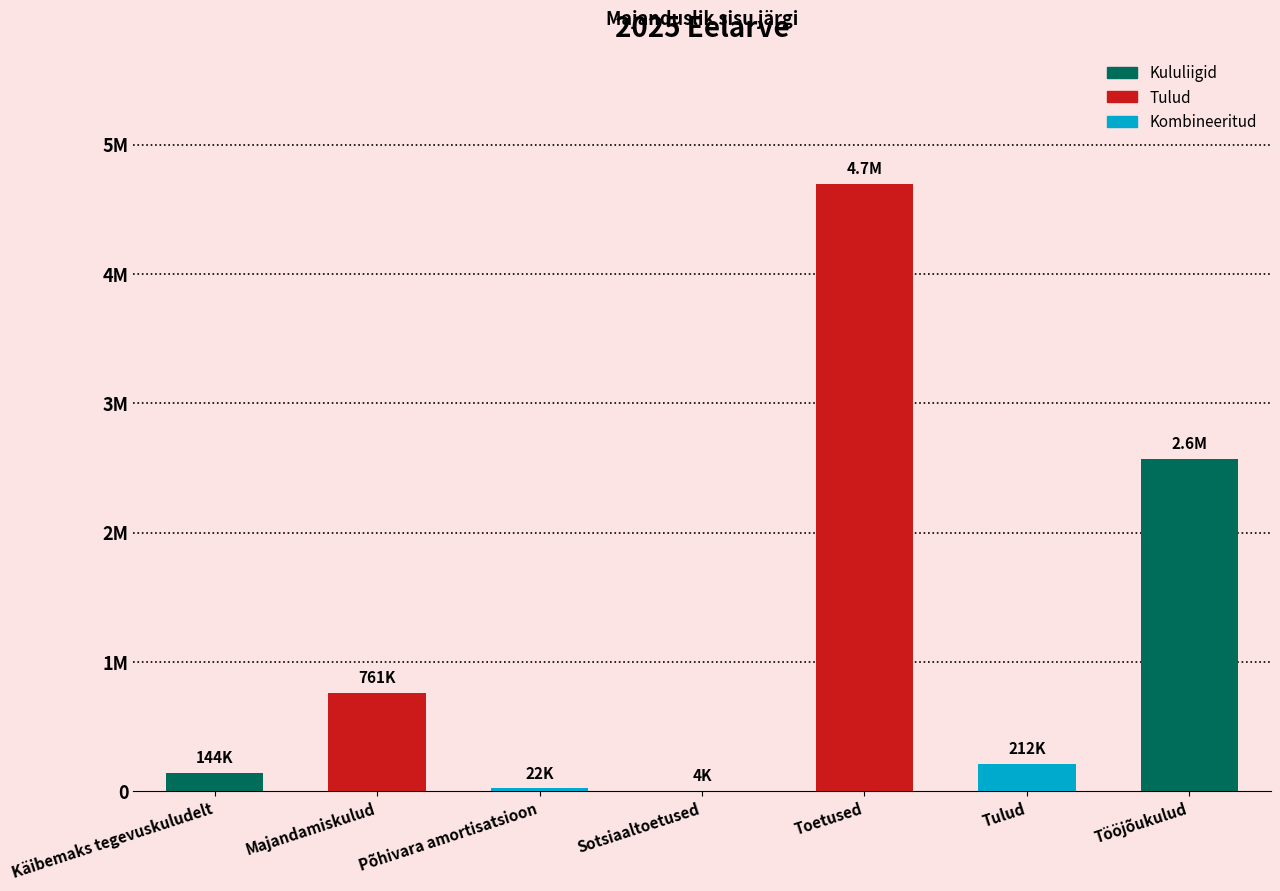

What is the approximate value at Tulud?

212185.4